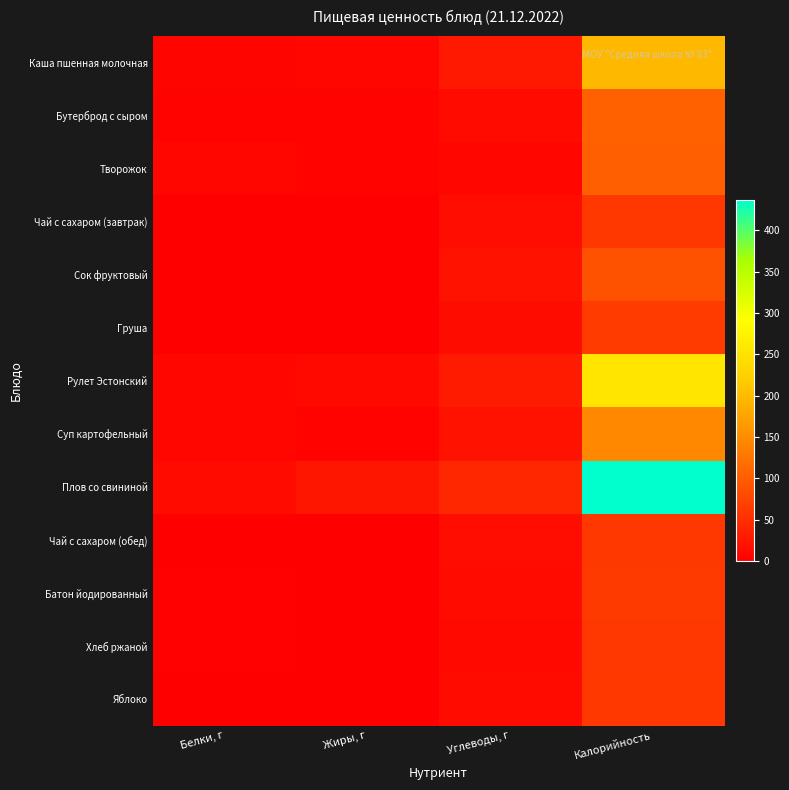

Rank the series at Углеводы, г from lowest to highest value.

Творожок, Хлеб ржаной, Бутерброд с сыром, Батон йодированный, Яблоко, Груша, Чай с сахаром (завтрак), Чай с сахаром (обед), Сок фруктовый, Суп картофельный, Каша пшенная молочная, Рулет Эстонский, Плов со свининой